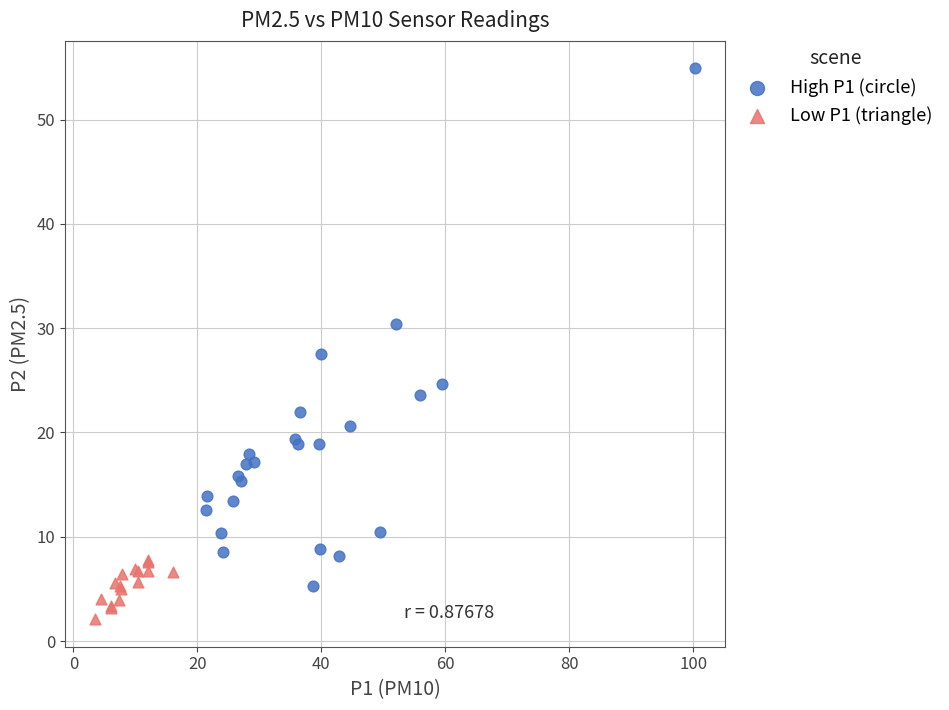

Which series contains the lowest Y value?

Low P1 (triangle)